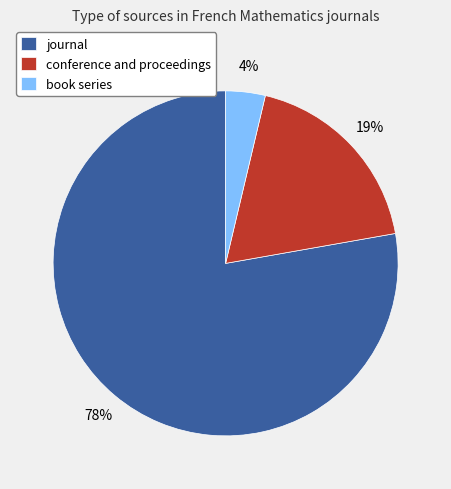

Combined, do book series and journal account for over 50%?

Yes